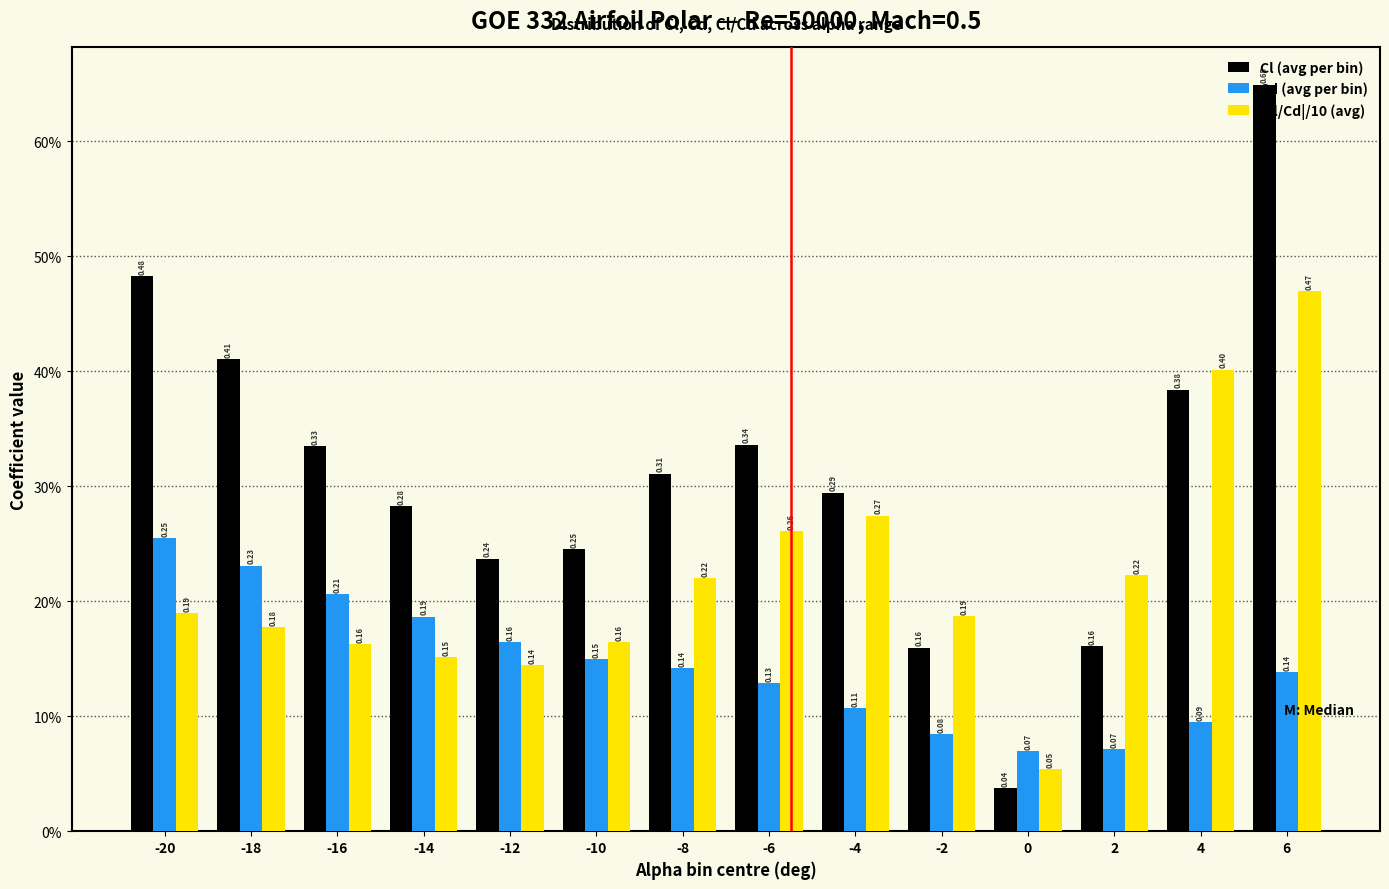

Does the chart contain stacked bars?

No